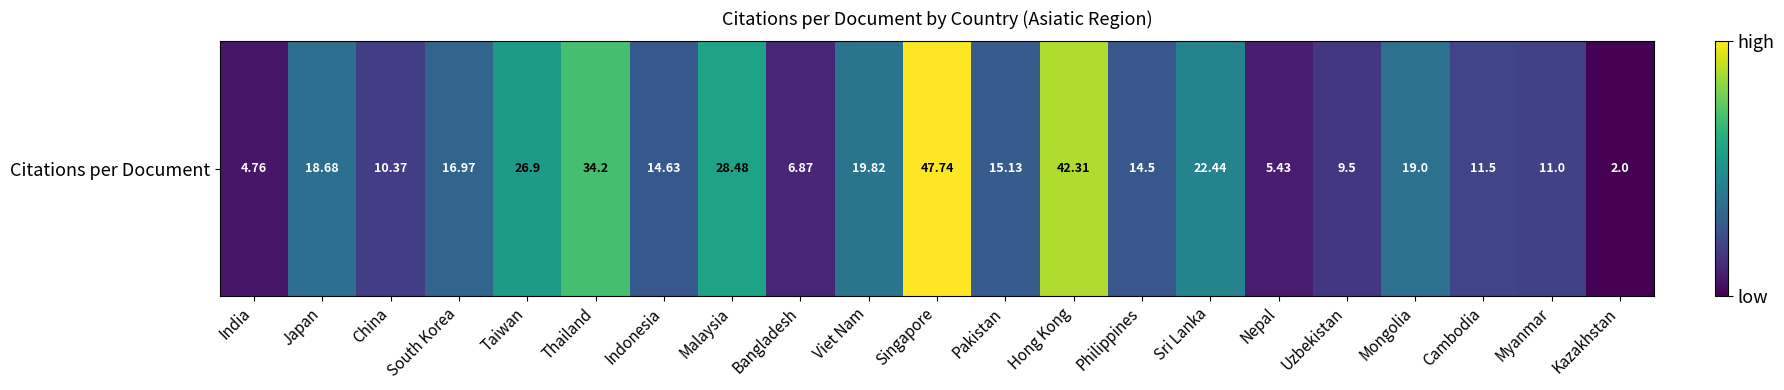

What is the sum of the values at South Korea and Mongolia?

36.0